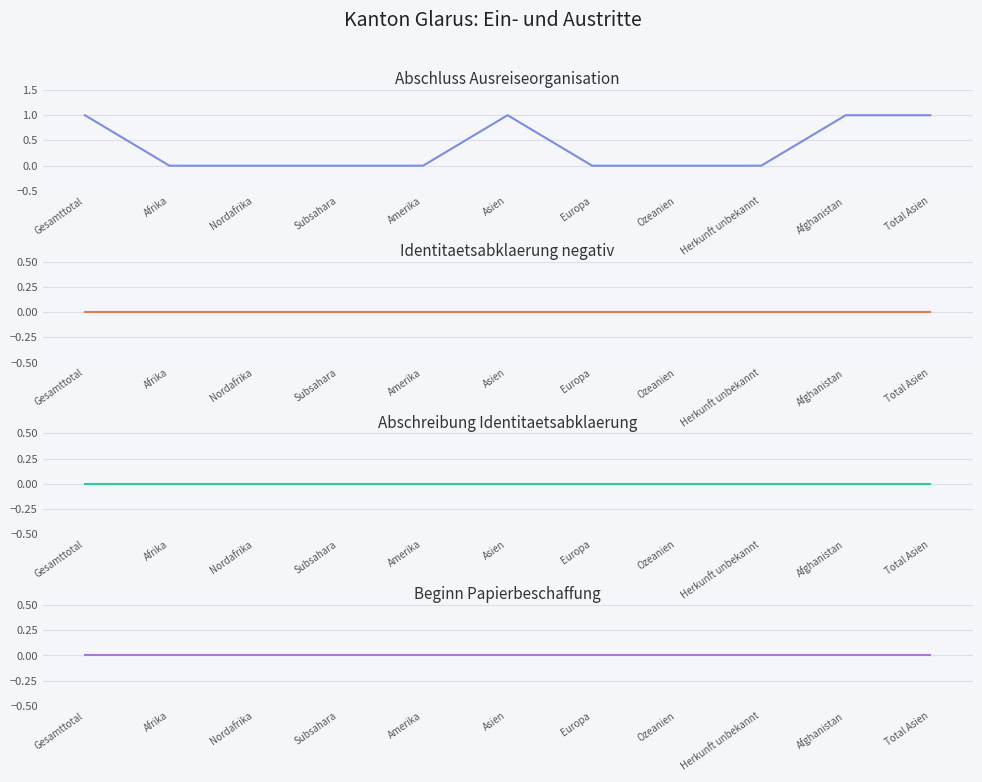

At which category is the sum across all series the highest?

Gesamttotal